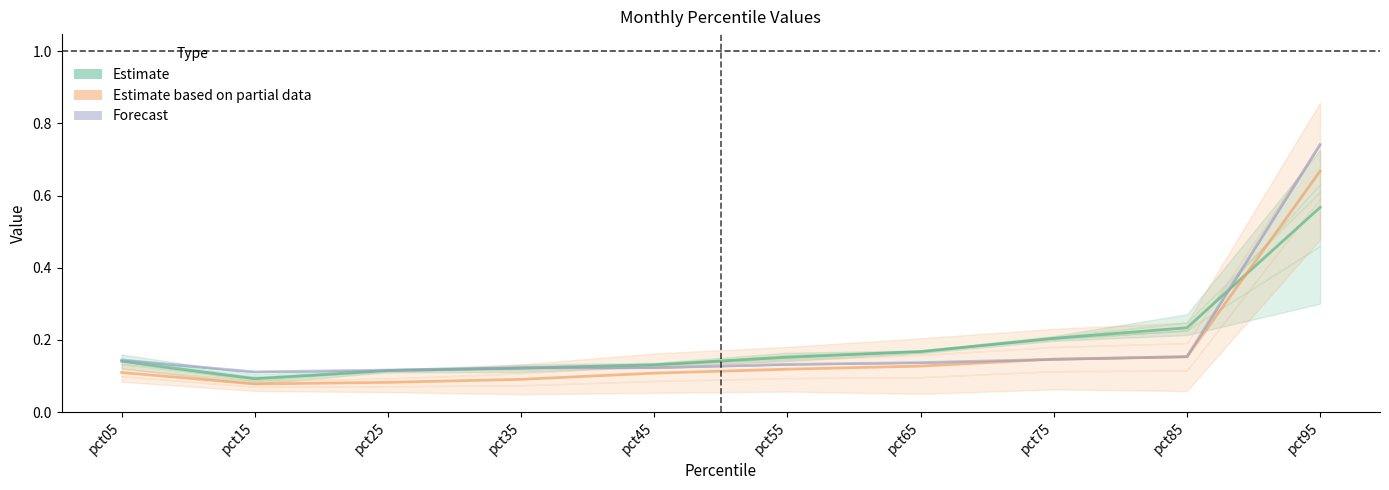

True or false: Jan has a value of 0.1 at pct15.

True